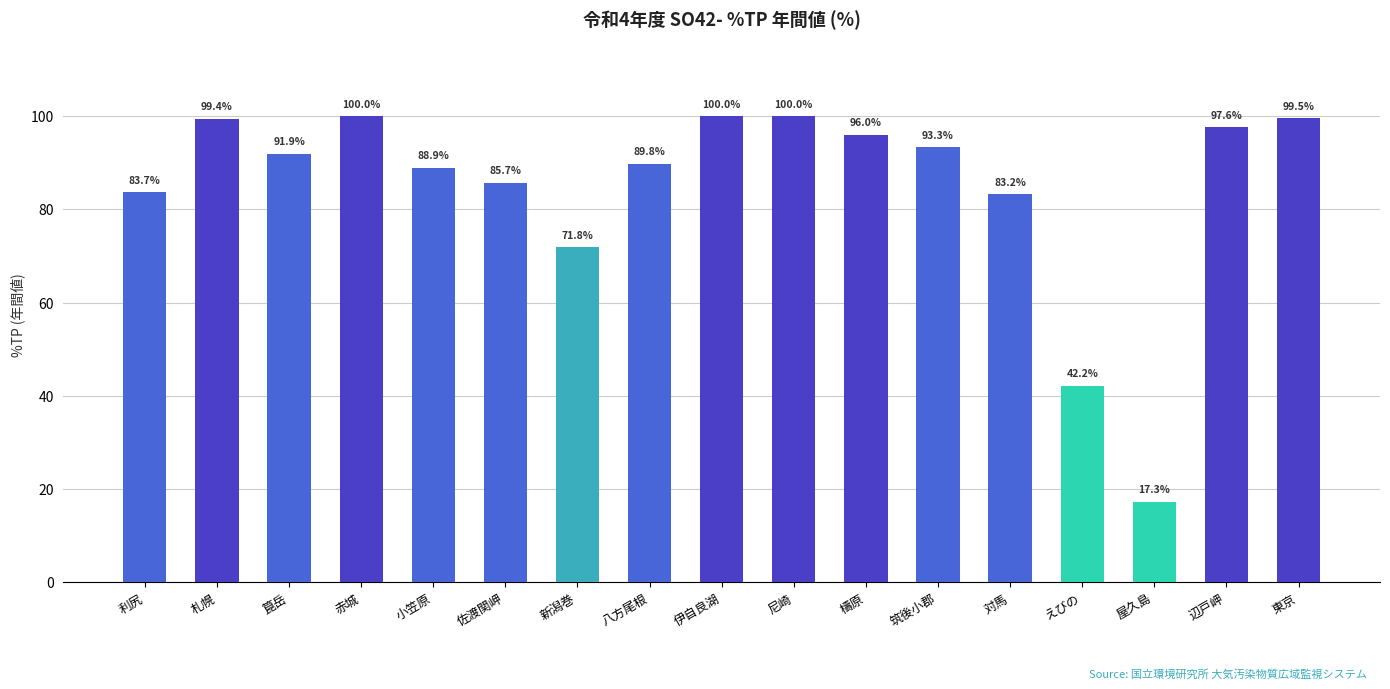

What is the label of the 5th bar from the left?

小笠原